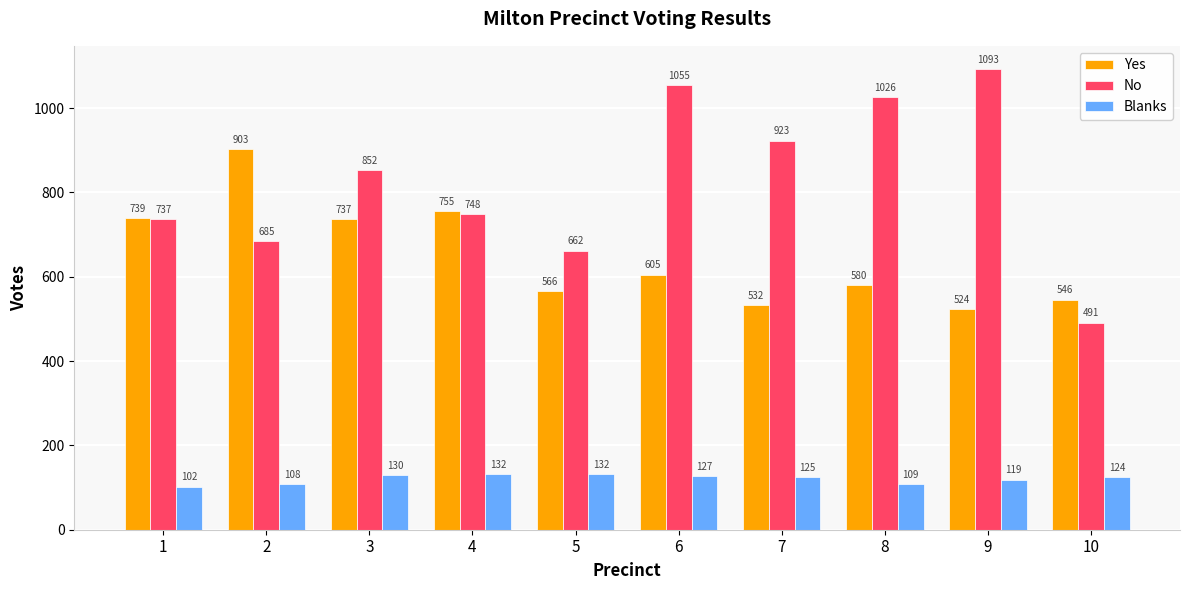

Reading right to left, transcribe all the data shown in this chart.

Yes: 10=546	9=524	8=580	7=532	6=605	5=566	4=755	3=737	2=903	1=739
No: 10=491	9=1093	8=1026	7=923	6=1055	5=662	4=748	3=852	2=685	1=737
Blanks: 10=124	9=119	8=109	7=125	6=127	5=132	4=132	3=130	2=108	1=102